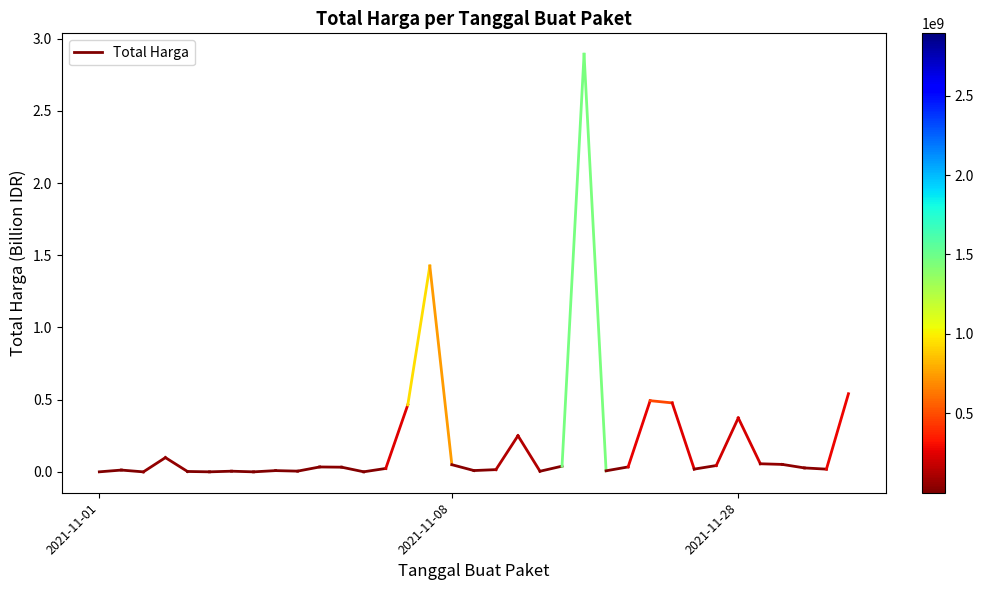

Which label corresponds to the smallest value in the chart?

2021-11-01